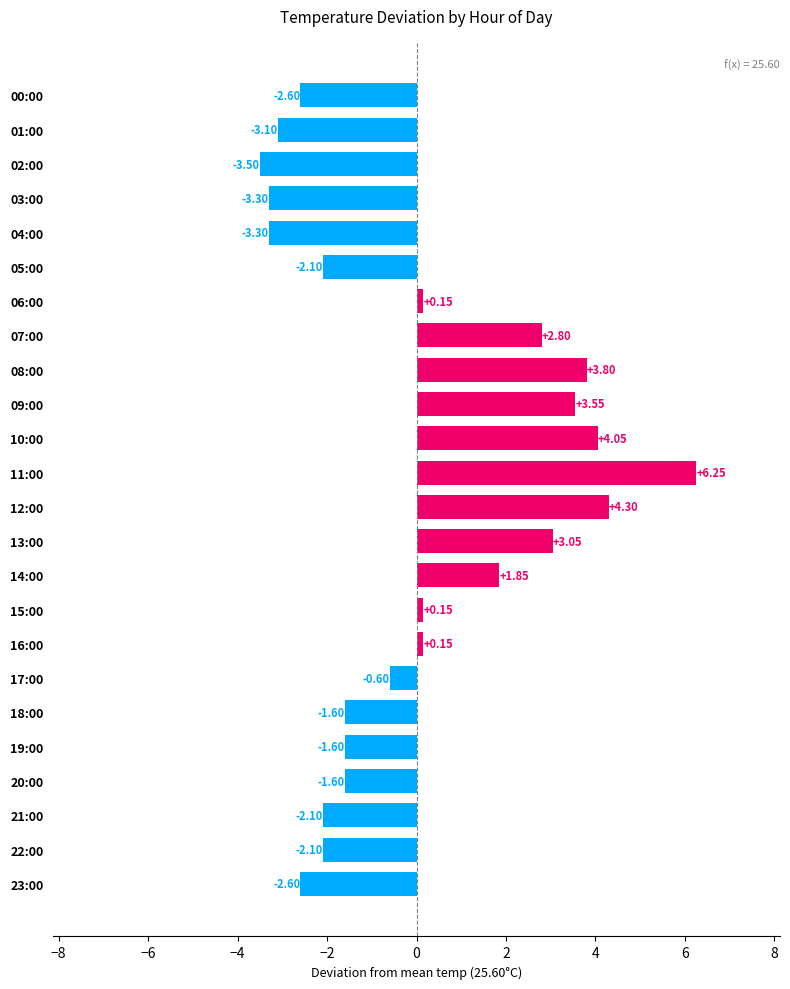

Between 08:00 and 07:00, which is larger?

08:00